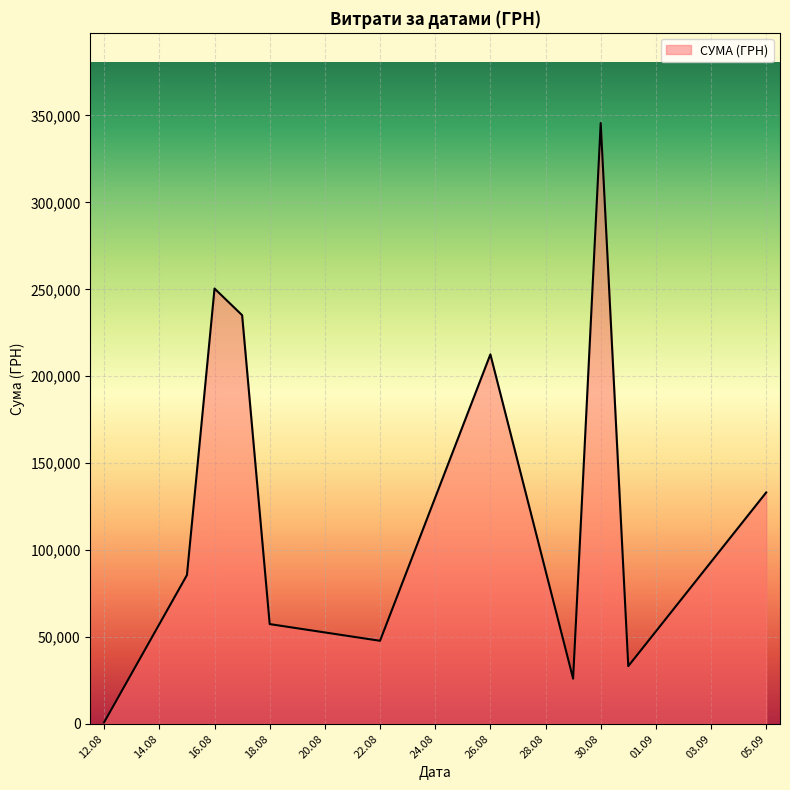

What is the difference between the maximum and minimum values?

344689.0